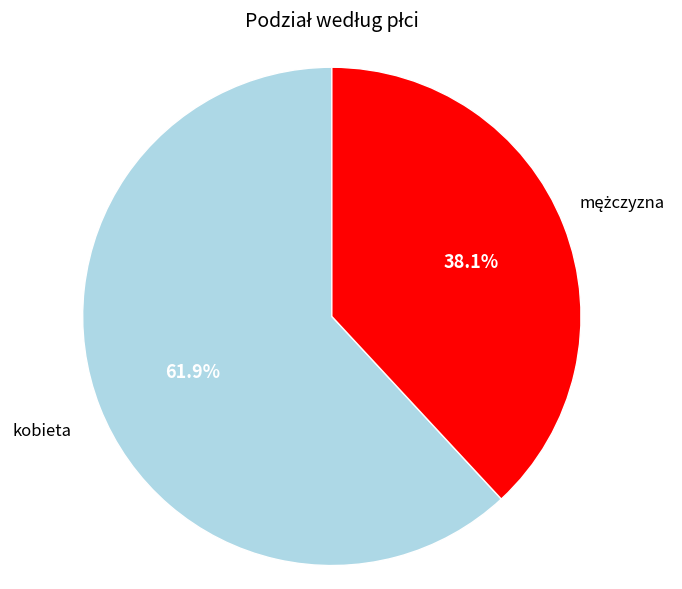

Does any single category account for the majority?

Yes